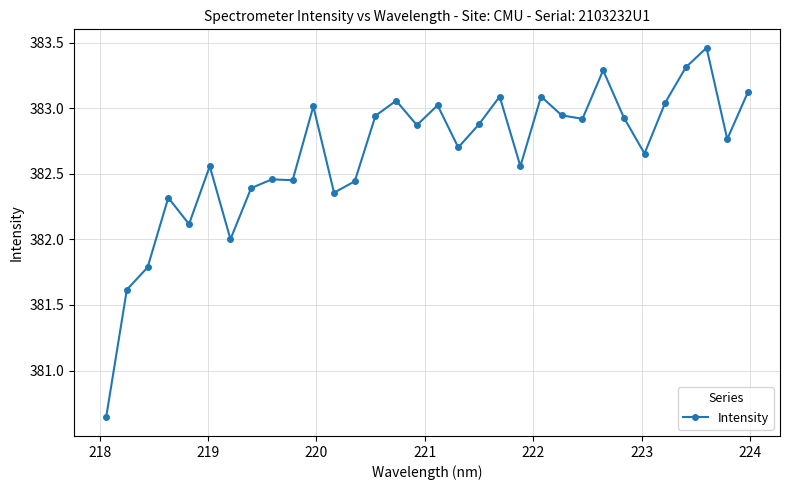

What is the sum of all values?

12244.8